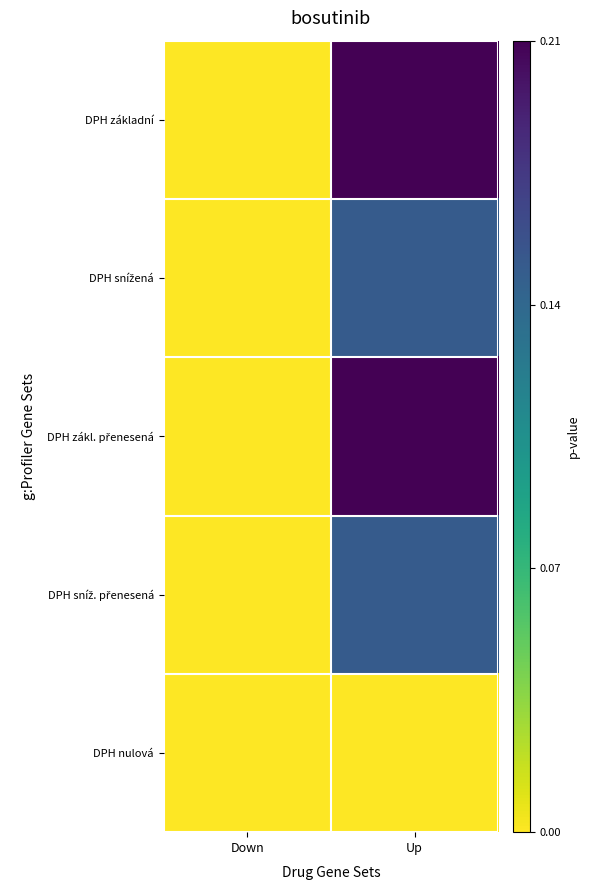

At how many categories does at least one series exceed 0?

1